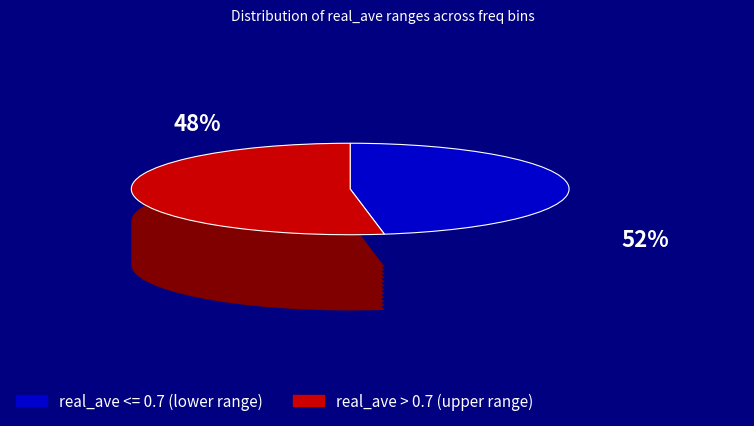

Between 20537.75 and 20535.0, which is larger?

20537.75